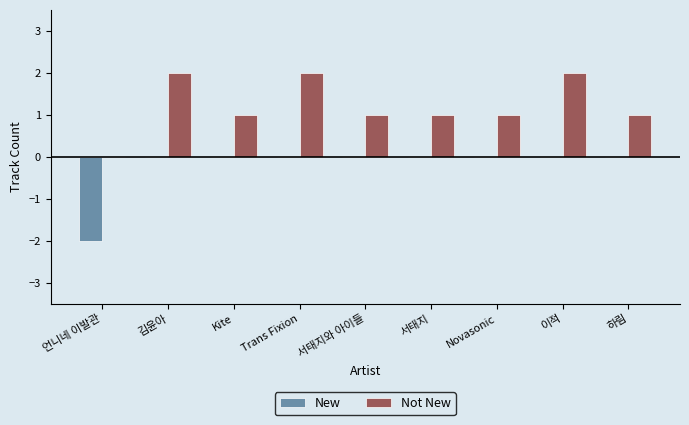

How many groups of bars are there?

9